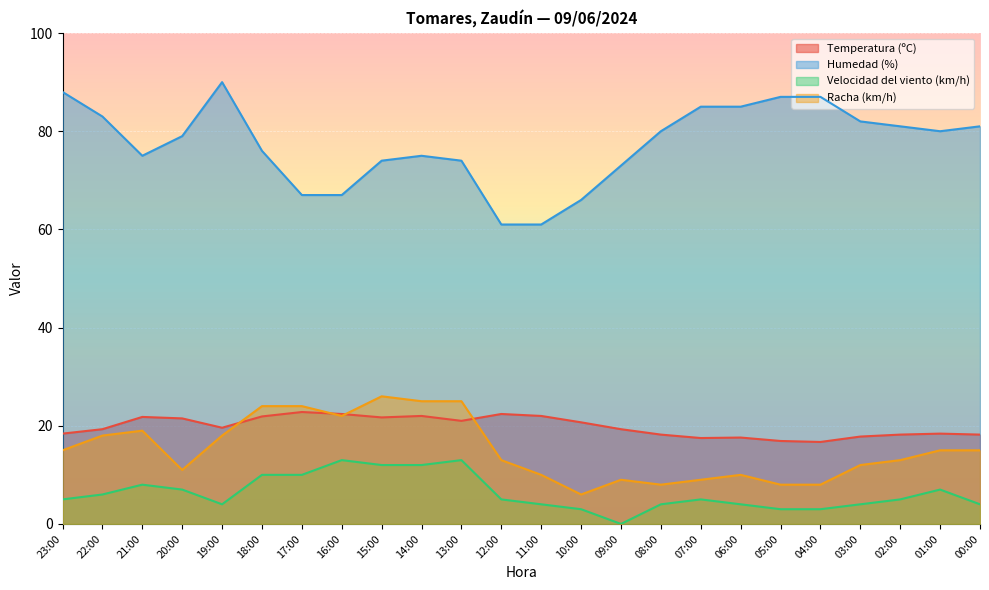

What position from the right is 17:00?

18